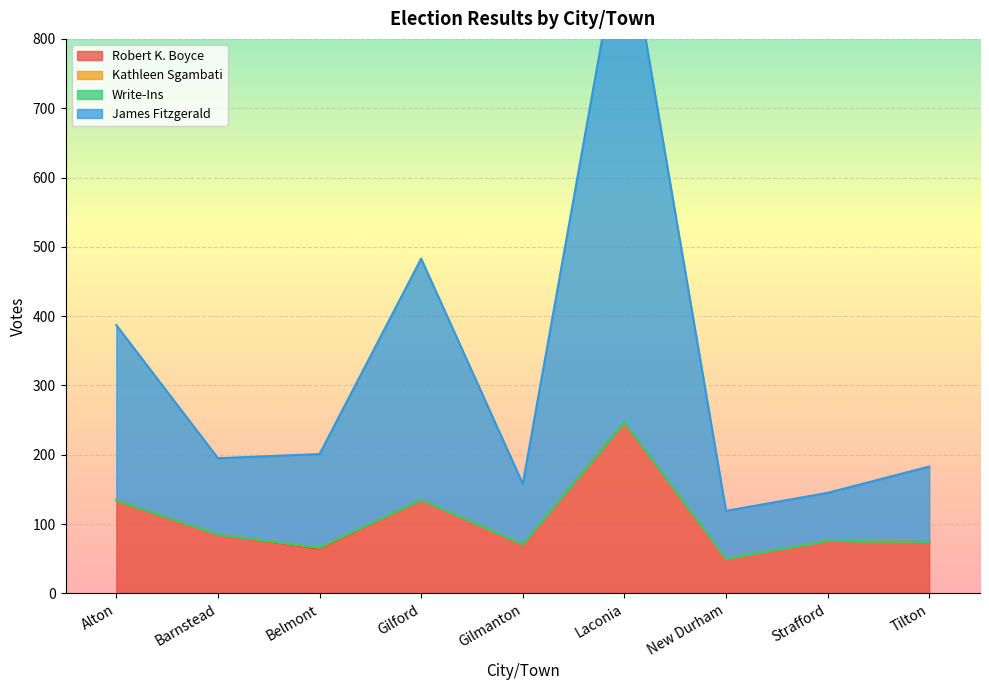

In James Fitzgerald, how many points are lower than both neighbors (excluding endpoints)?

3